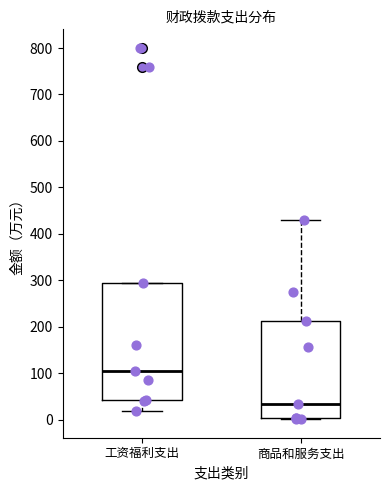

Which box has the lowest median line?

商品和服务支出